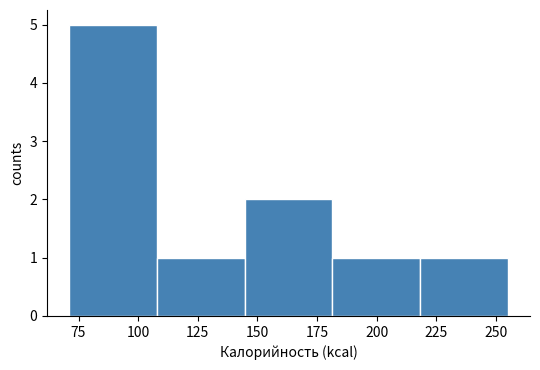

Reading left to right, list every bar in this chart as the range it spans on the x-axis followed by its height. Neither the bar edges nor the heights are printed on the chart, so give them approximately, as read against the axes.

70 to 110: 5
110 to 145: 1
145 to 180: 2
180 to 220: 1
220 to 255: 1